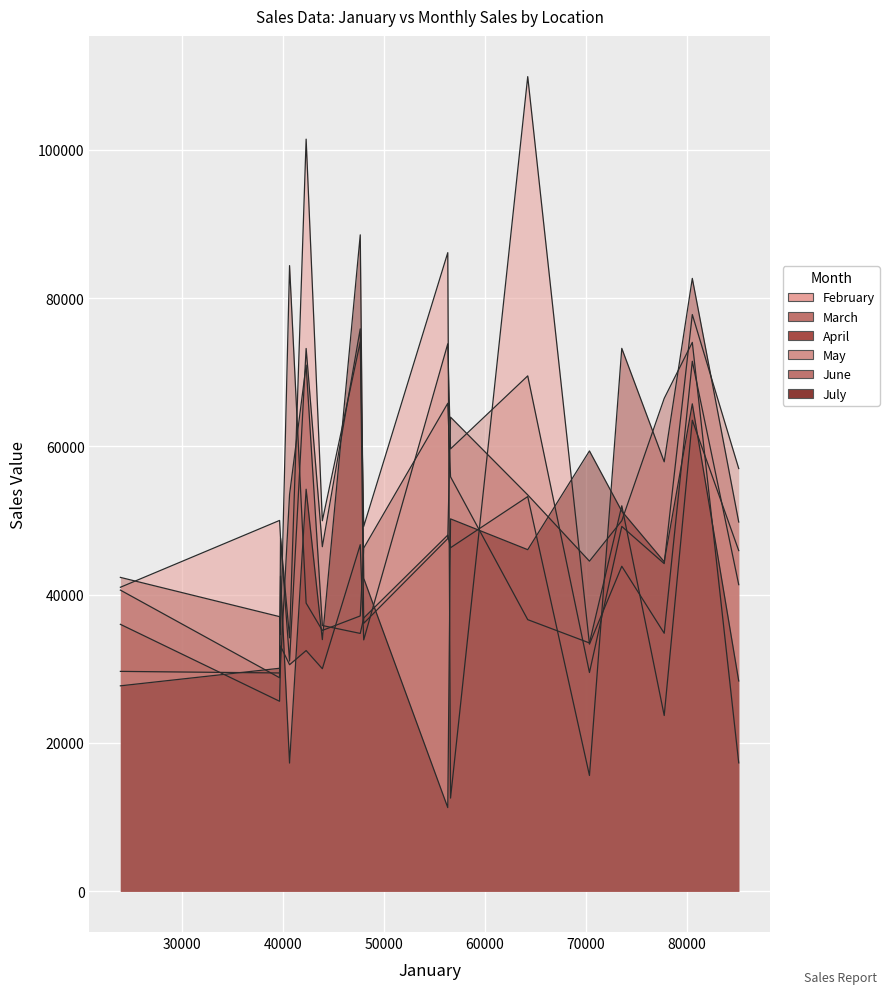

Reading left to right, extract all data points from this chart.

February: 0=74085	1=43831	2=12569	3=33330	4=34178	5=109861	6=101430	7=86123	8=34797	9=50012	10=41000	11=41350	12=49204	13=49968	14=47666	15=71475
March: 0=37133	1=51988	2=55897	3=33490	4=84373	5=36632	6=38863	7=65810	8=23704	9=37038	10=42331	11=45943	12=46283	13=35179	14=34610	15=63525
April: 0=34775	1=73218	2=46330	3=15619	4=53503	5=53226	6=70963	7=48033	8=57918	9=25627	10=36000	11=49797	12=36853	13=35842	14=30681	15=82651
May: 0=46743	1=49204	2=59658	3=29504	4=30556	5=69505	6=32463	7=73832	8=44188	9=29442	10=29655	11=57009	12=33903	13=30017	14=33079	15=77775
June: 0=75849	1=49968	2=63941	3=44520	4=31051	5=53457	6=73201	7=47563	8=66470	9=28802	10=40616	11=17317	12=36137	13=46470	14=47607	15=74022
July: 0=88524	1=51261	2=50221	3=59383	4=17293	5=46069	6=54220	7=11287	8=44439	9=30075	10=27708	11=28364	12=42204	13=33940	14=42506	15=65735